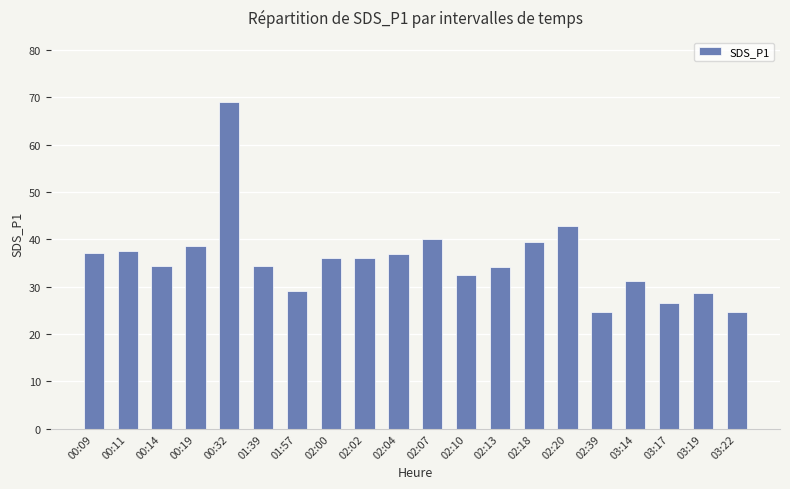

What is the label of the 5th bar from the left?

00:32